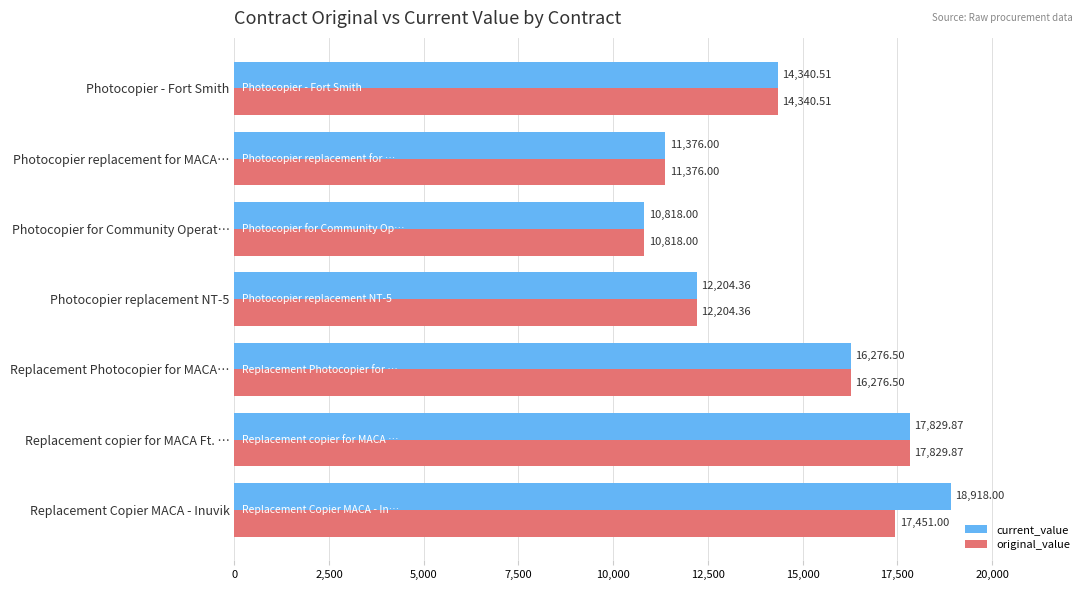

What is the difference between the maximum and minimum values in the current_value series?

8100.0